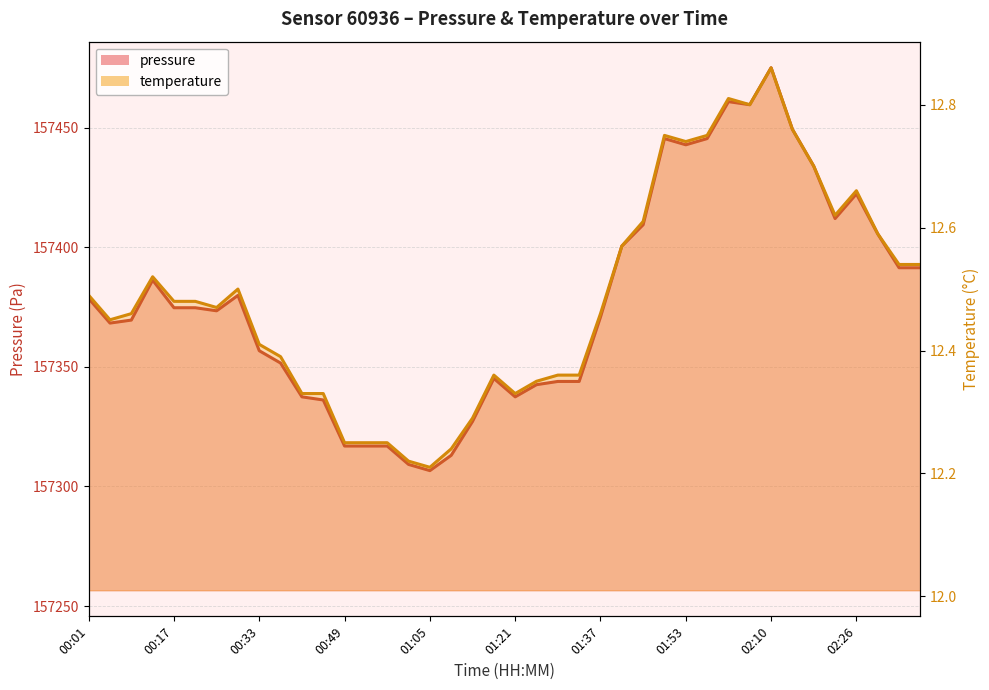

Between 02:18 and 00:09, which is larger?

02:18